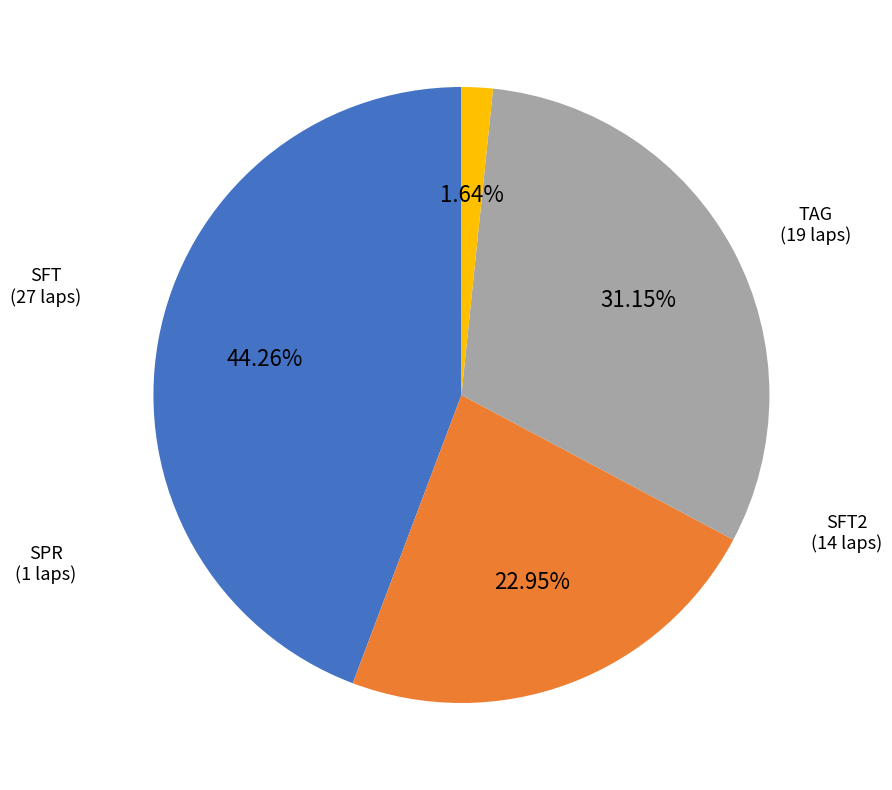

Combined, do SPR and TAG account for over 50%?

No